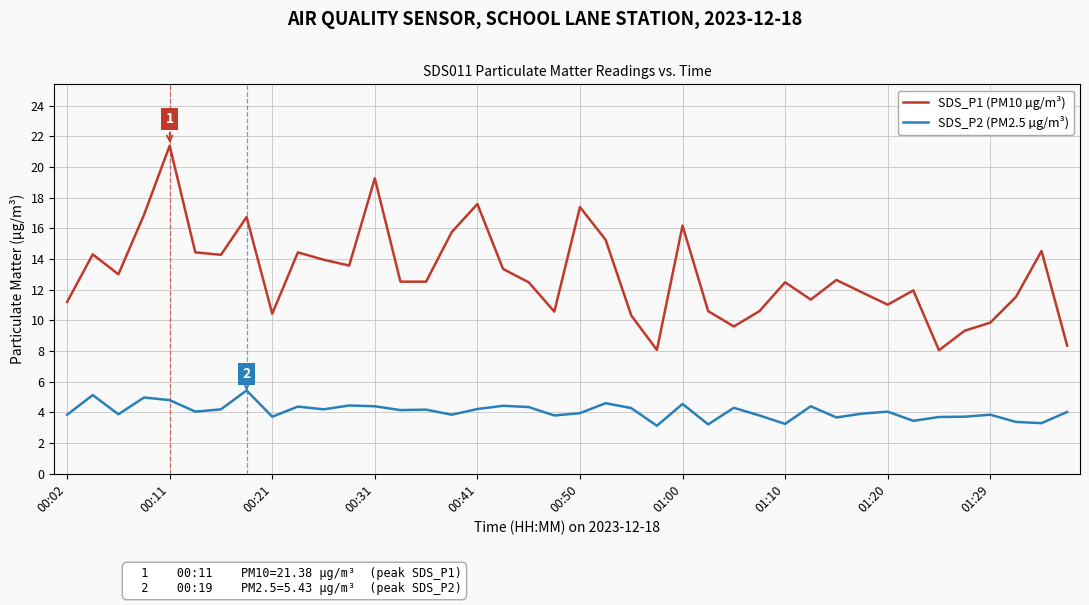

Which series has the largest range (max minus min)?

SDS_P1 (PM10 µg/m³)